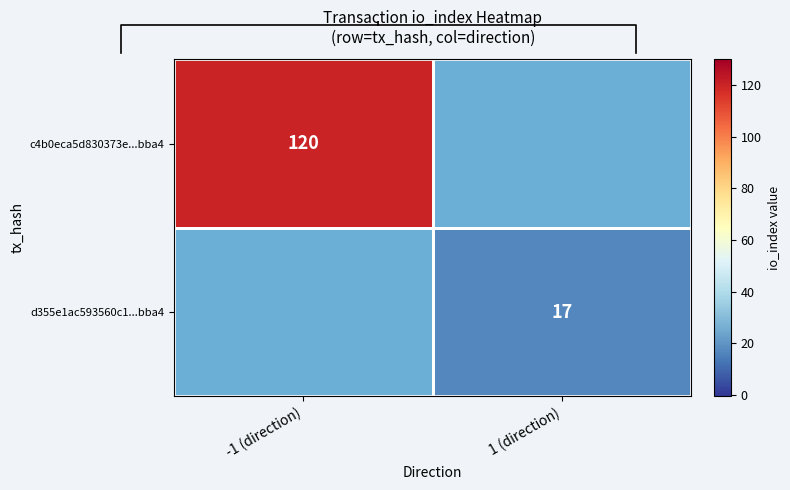

Is it true that d355e1ac593560c1...bba4 equals 23 at 1 (direction)?

False